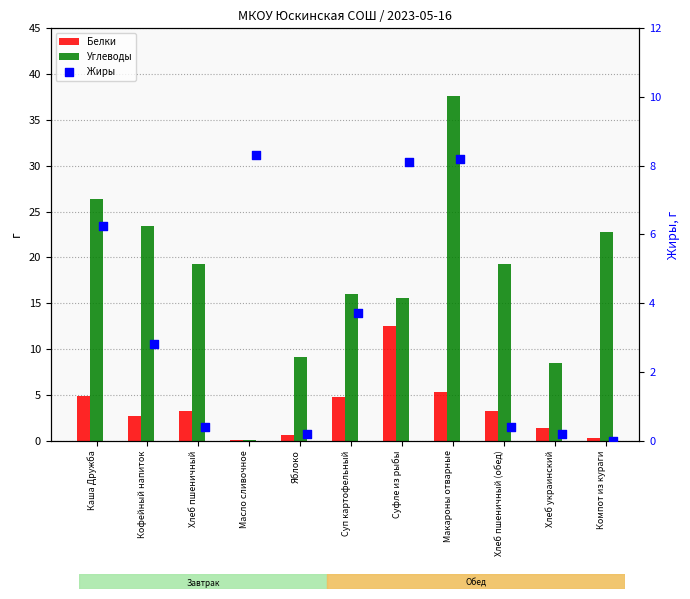

At how many categories does at least one series exceed 5?

11